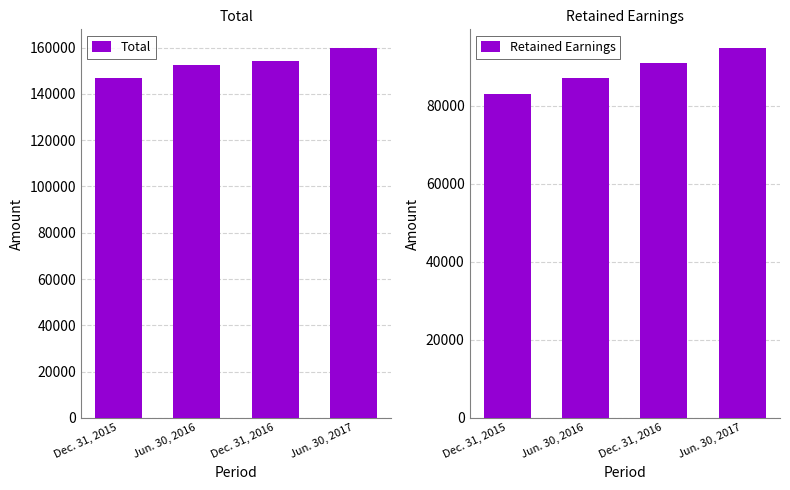

Is it true that Total equals 93436 at Dec. 31, 2016?

False